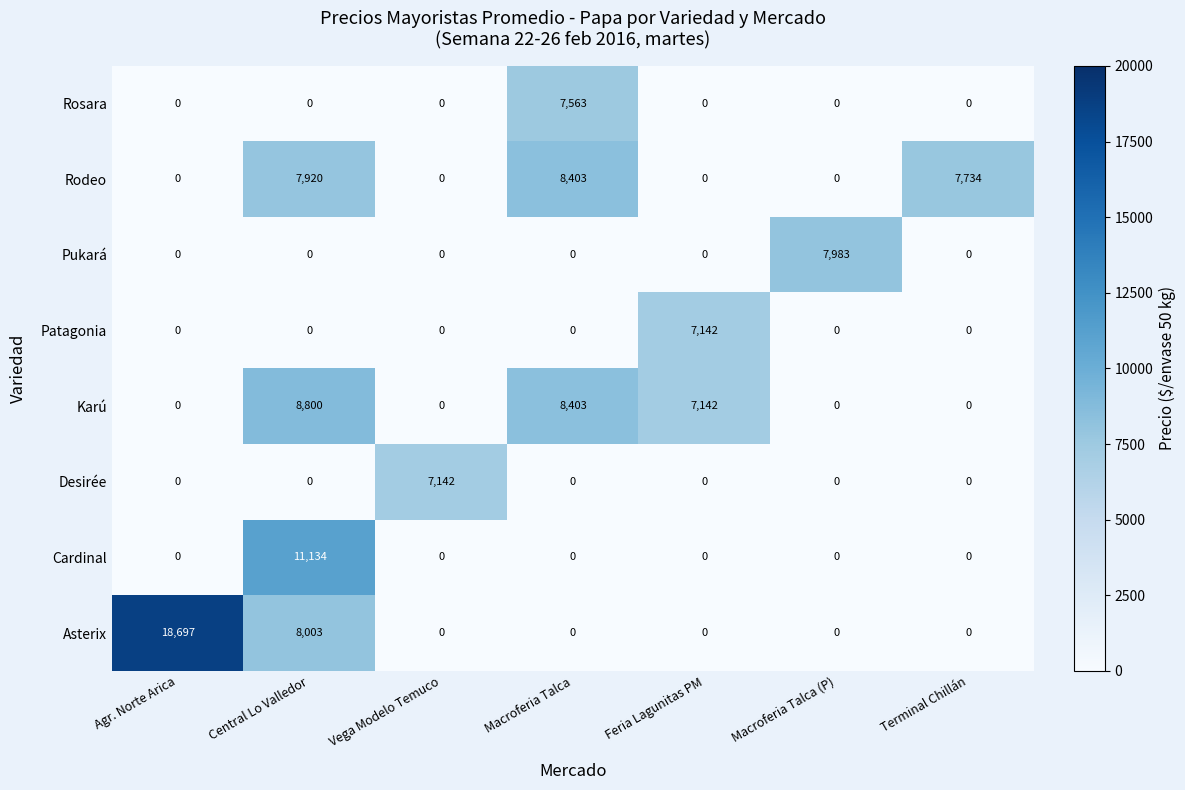

Which series has the largest range (max minus min)?

Asterix